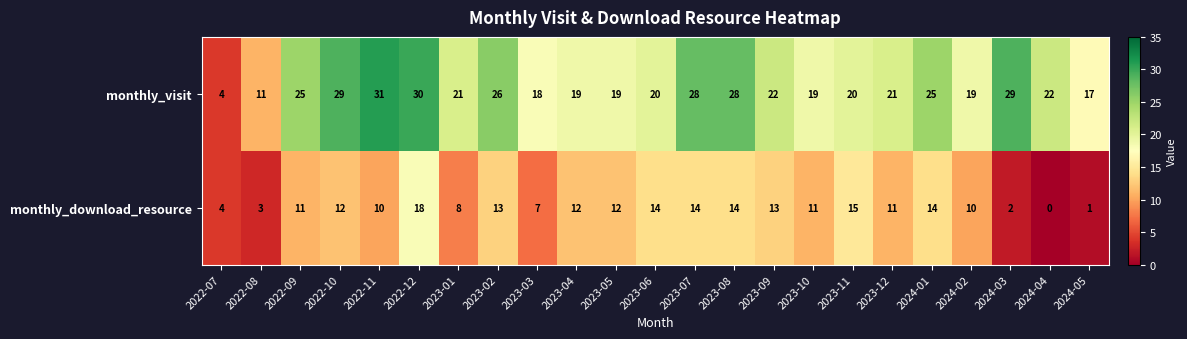

At which category does the chart reach its minimum across all series?

2024-04